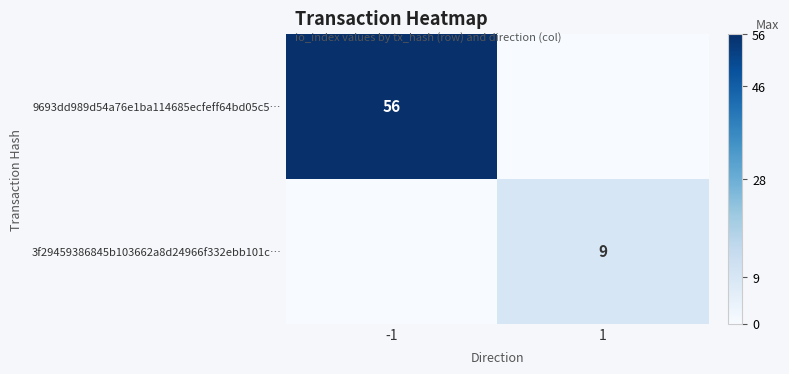

True or false: 9693dd989d54a76e1ba114685ecfeff64bd05c5… has a value of 56 at -1.

True